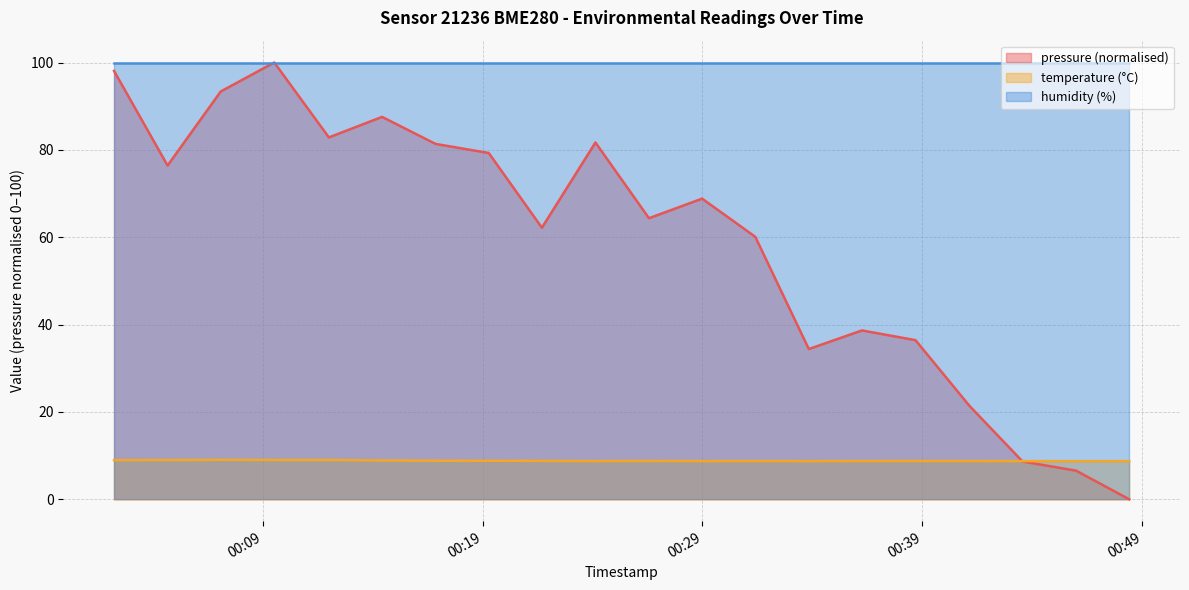

Between 2024-02-26T00:16:52 and 2024-02-26T00:36:15, which series saw the biggest shift?

pressure